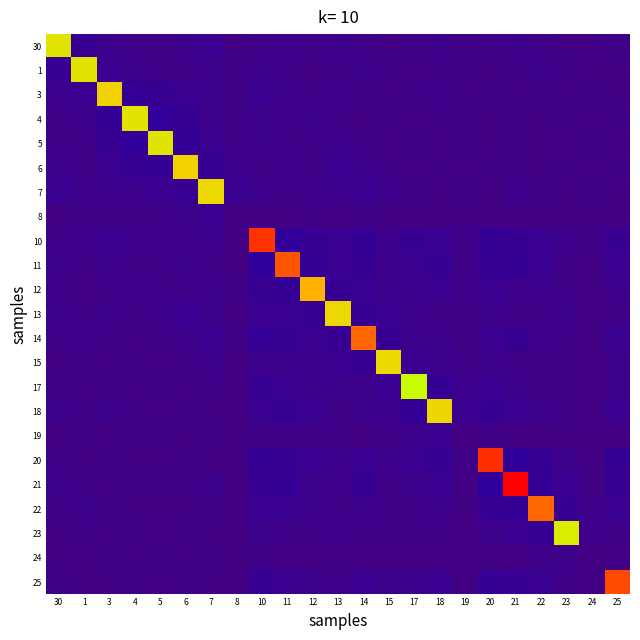

At which category is the sum across all series the highest?

10